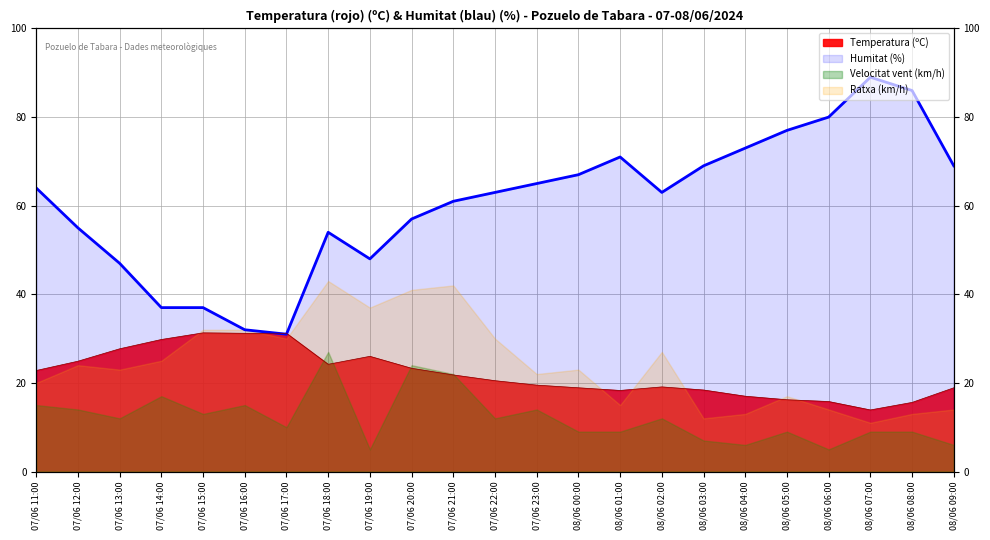

True or false: Humitat (%) has more than 1 points higher than both neighbors.

True